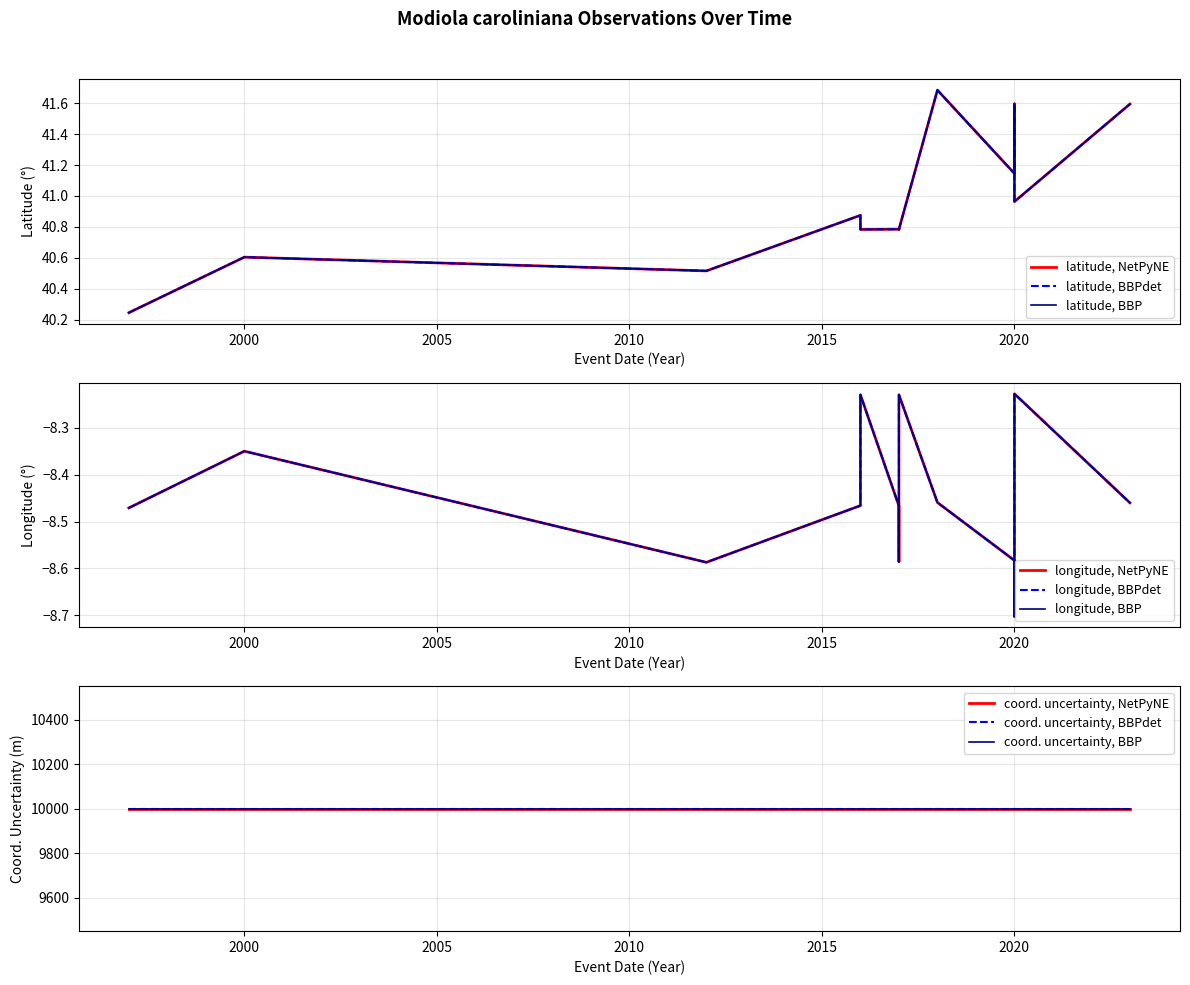

True or false: longitude and latitude intersect in this chart.

False